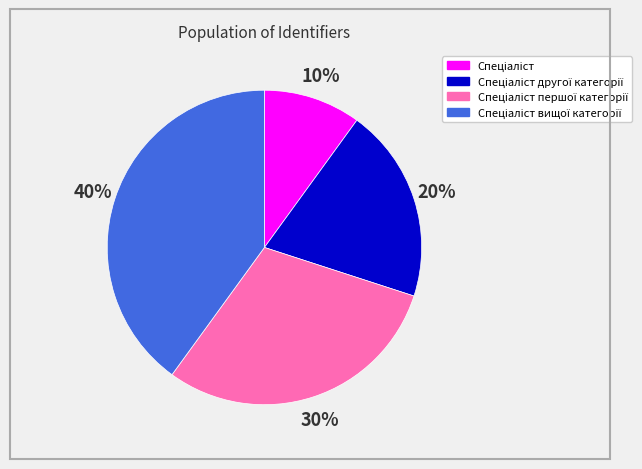

Does any single category account for the majority?

No